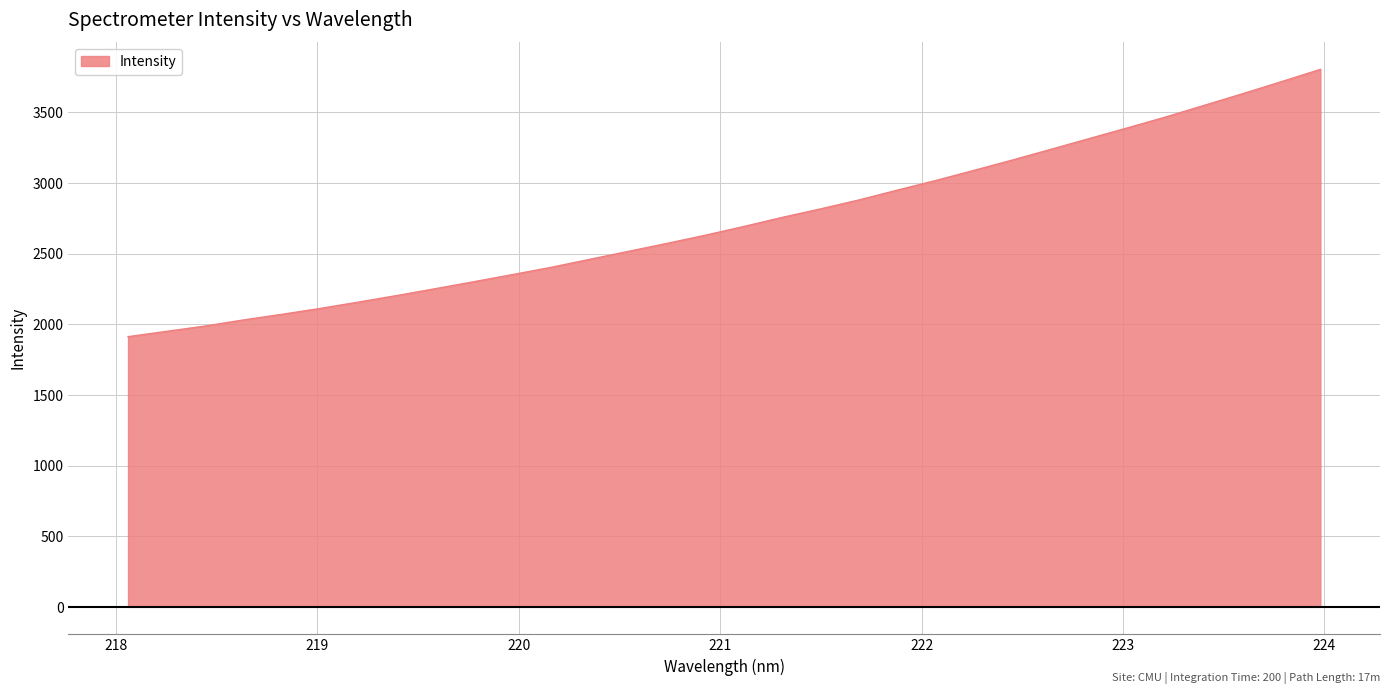

What is the greatest value displayed?

3803.6